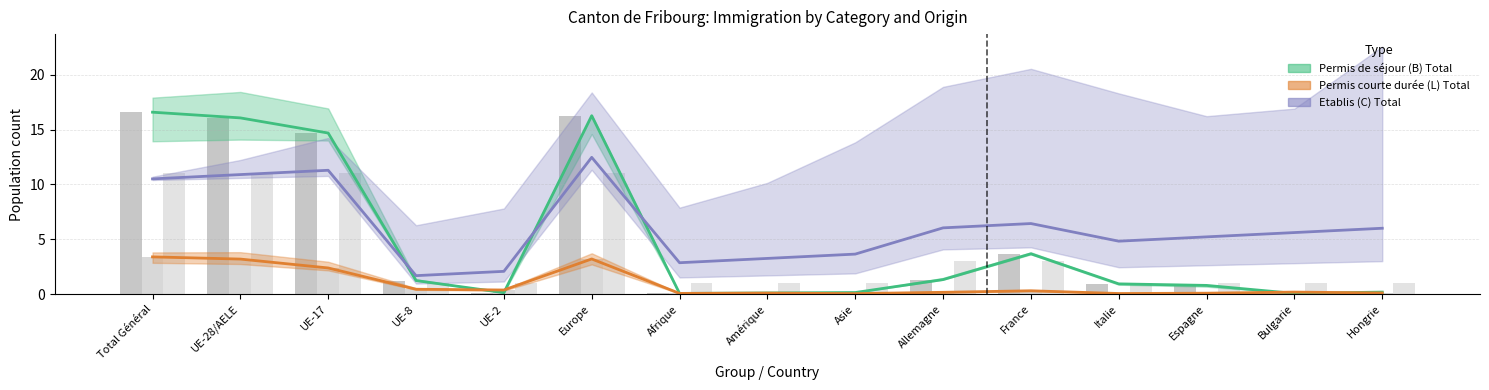

What position from the left is UE-28/AELE?

2